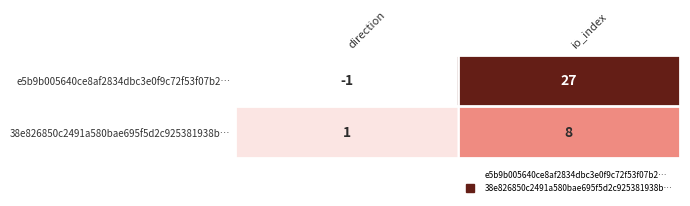

Where is 38e826850c2491a580bae695f5d2c925381938b… nearest to the value 4?

direction